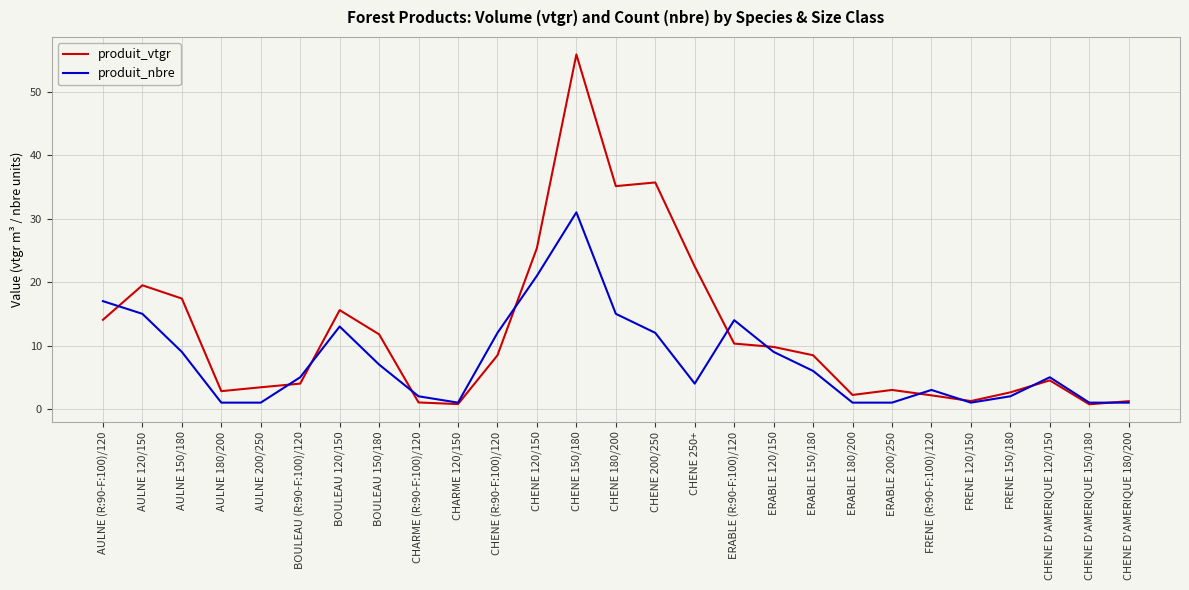

What position from the left is BOULEAU 150/180?

8